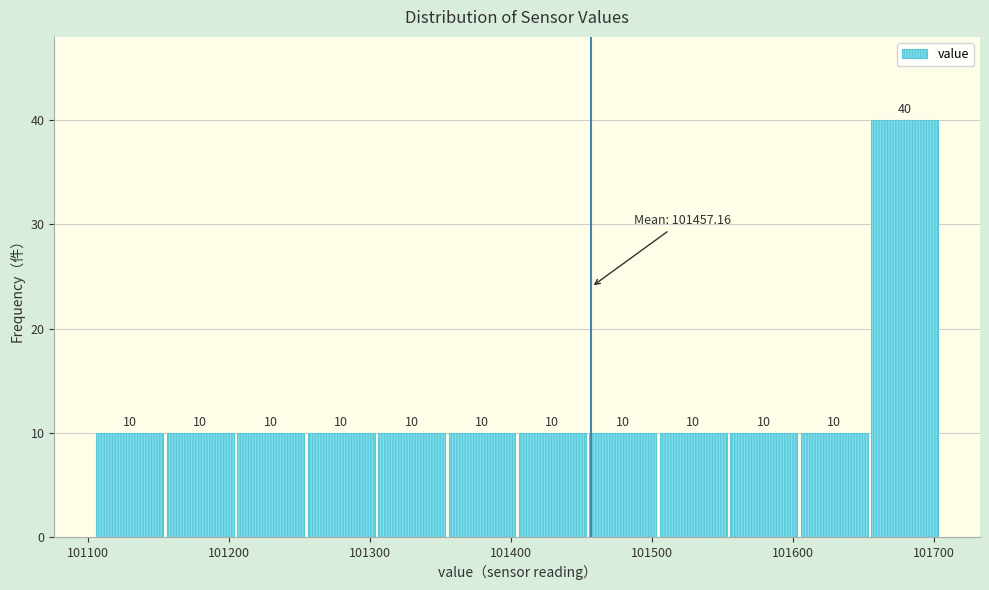

What is the height of the bar covering 101600 to 101650 on the x-axis? The bar edges are not printed on the chart, so give them approximately, as read against the axis.

10